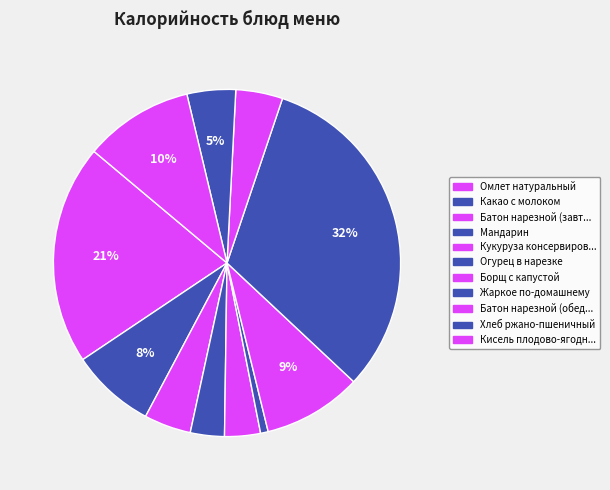

Is there any slice that represents more than half of the pie?

No